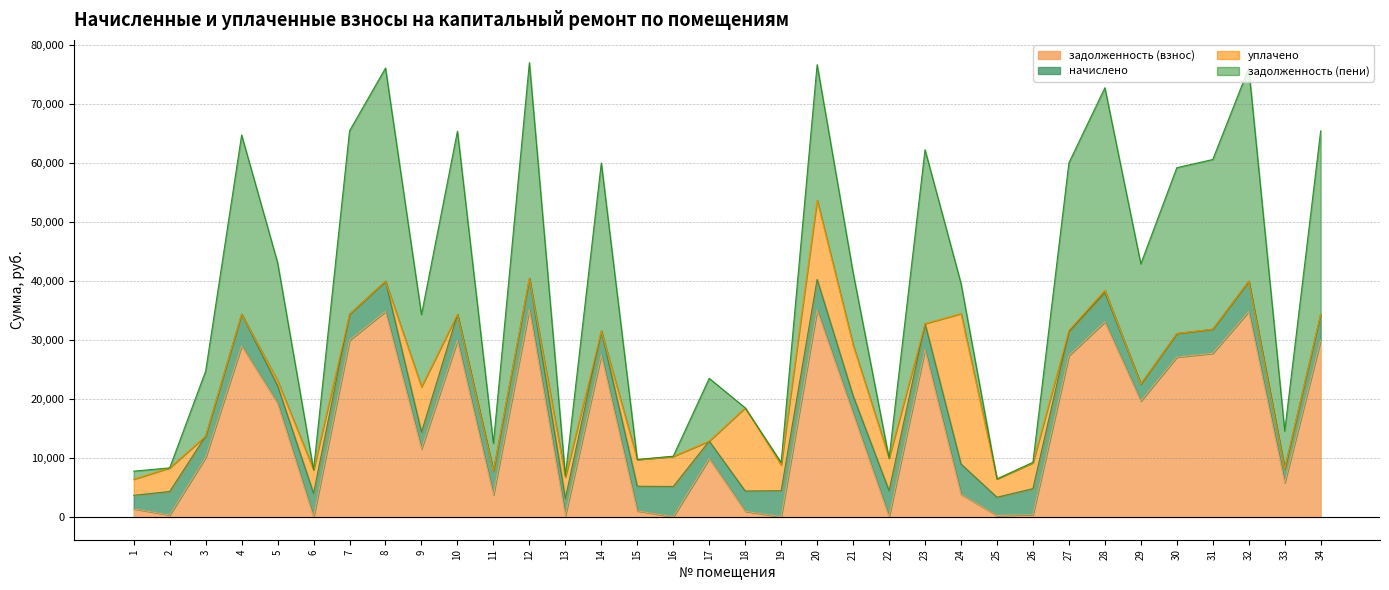

What is the highest value of the задолженность (взнос) series?

35256.7